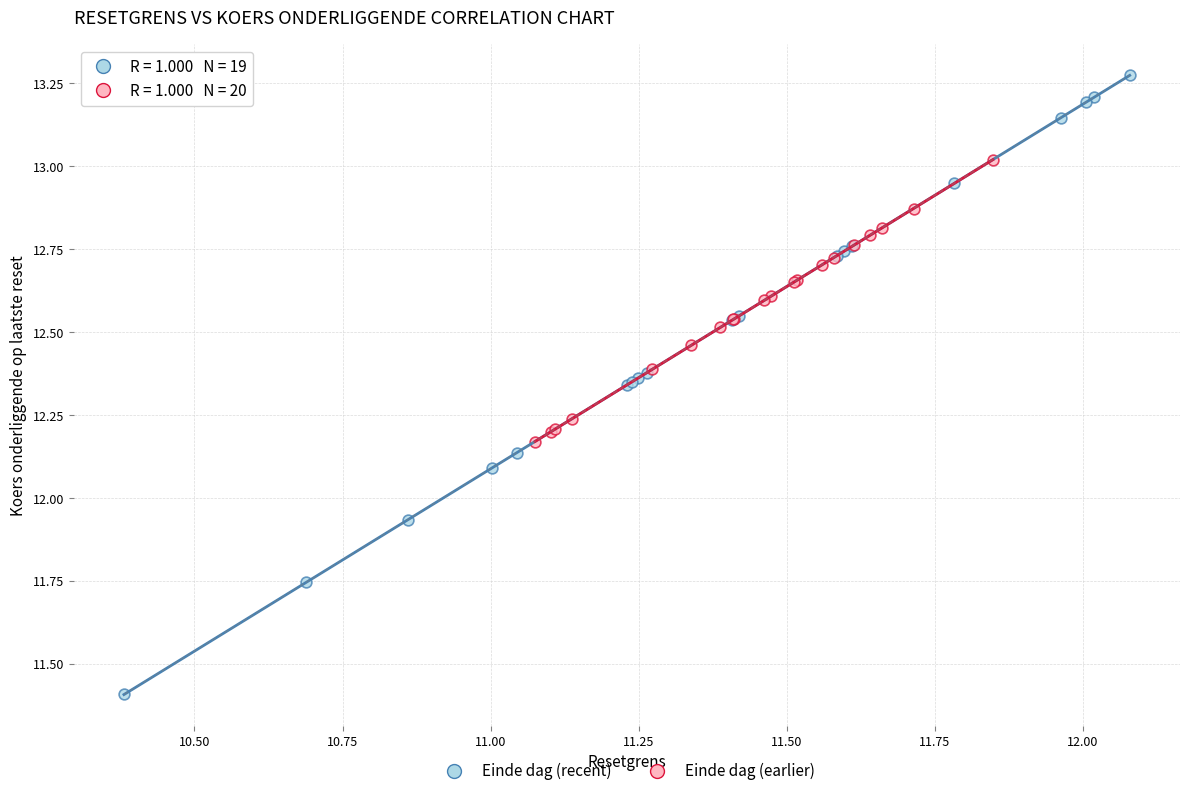

Which series has the widest spread of Y values?

Einde dag (recent)